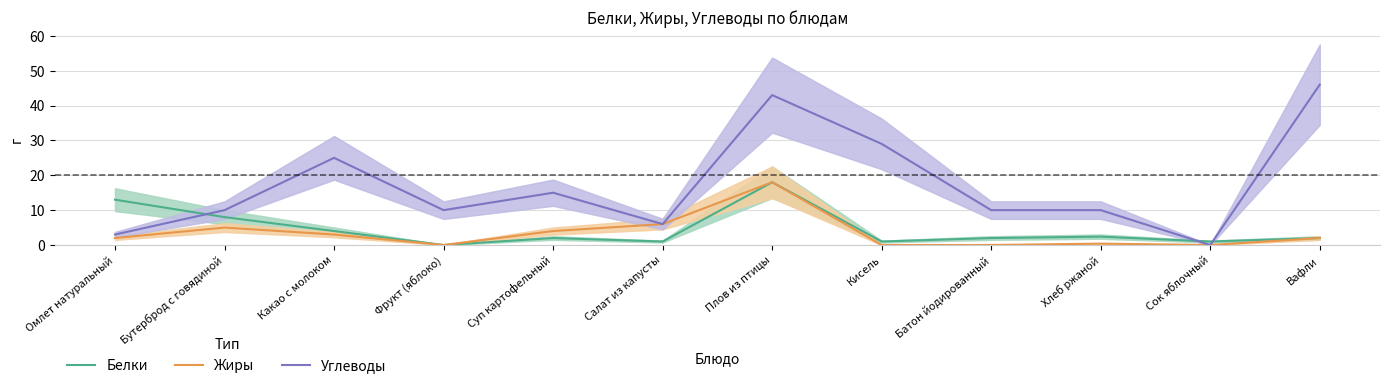

Rank the series by their maximum value, from highest to lowest.

Углеводы, Белки, Жиры